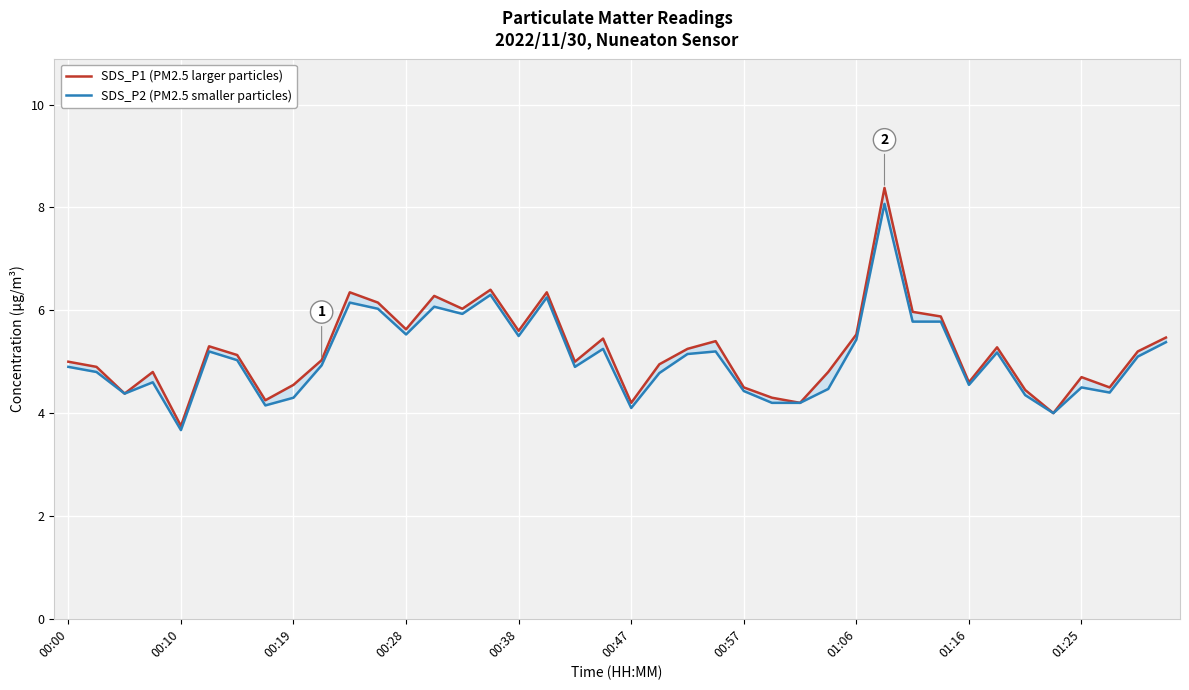

How many lines are shown in the chart?

2